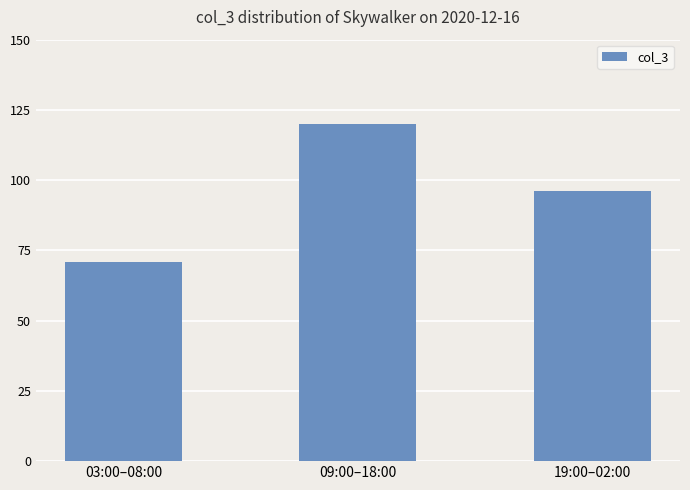

At which category does the chart reach its peak across all series?

09:00–18:00